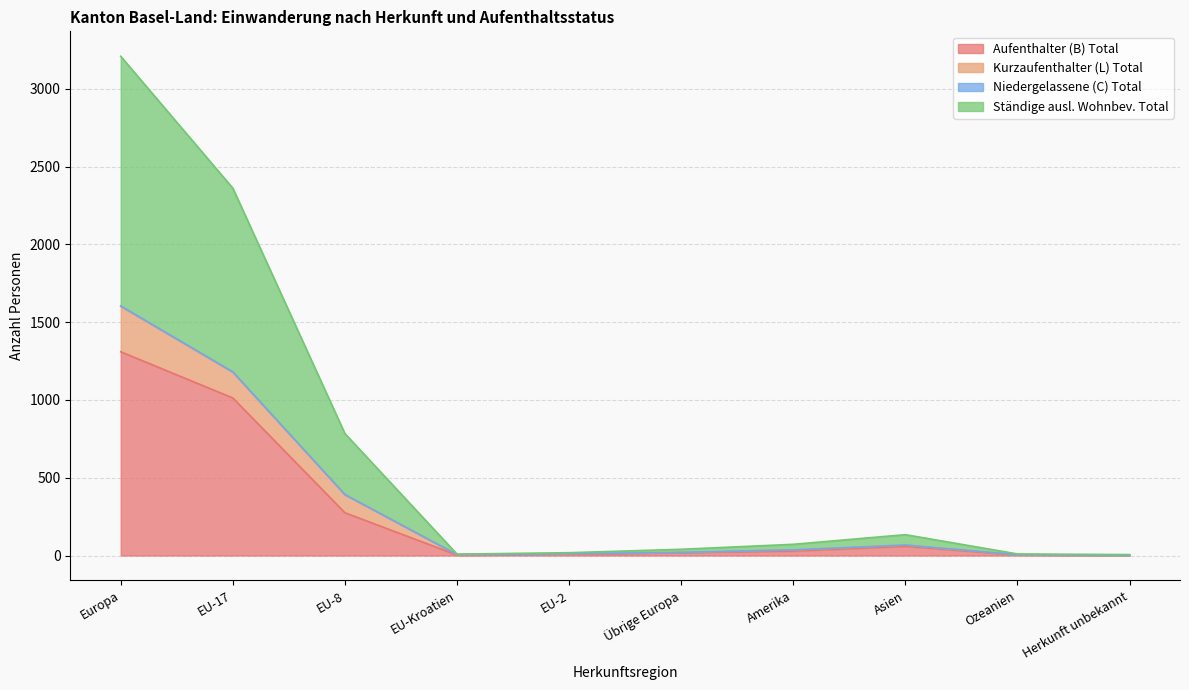

What is the difference between the maximum and second lowest values in the Aufenthalter (B) Total series?

1307